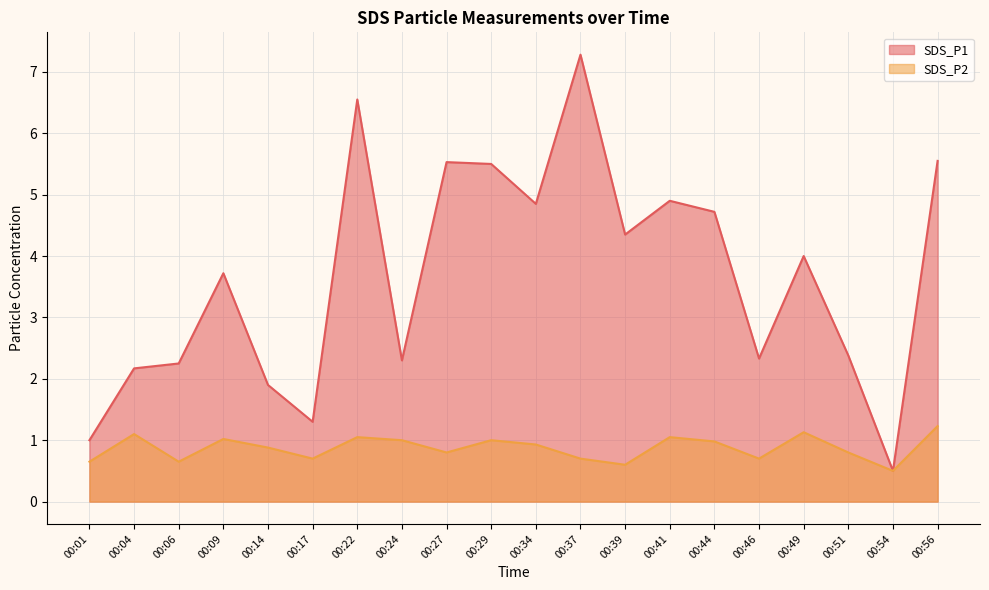

What is the difference between the maximum and second lowest values in the SDS_P2 series?

0.6